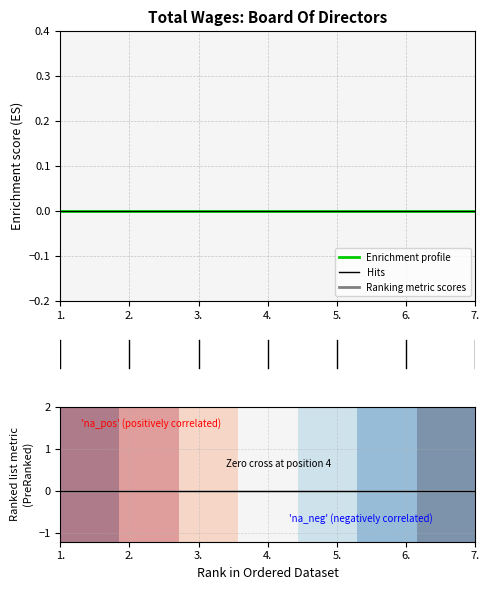

Which category has the lowest value in the row_0 series?

7.